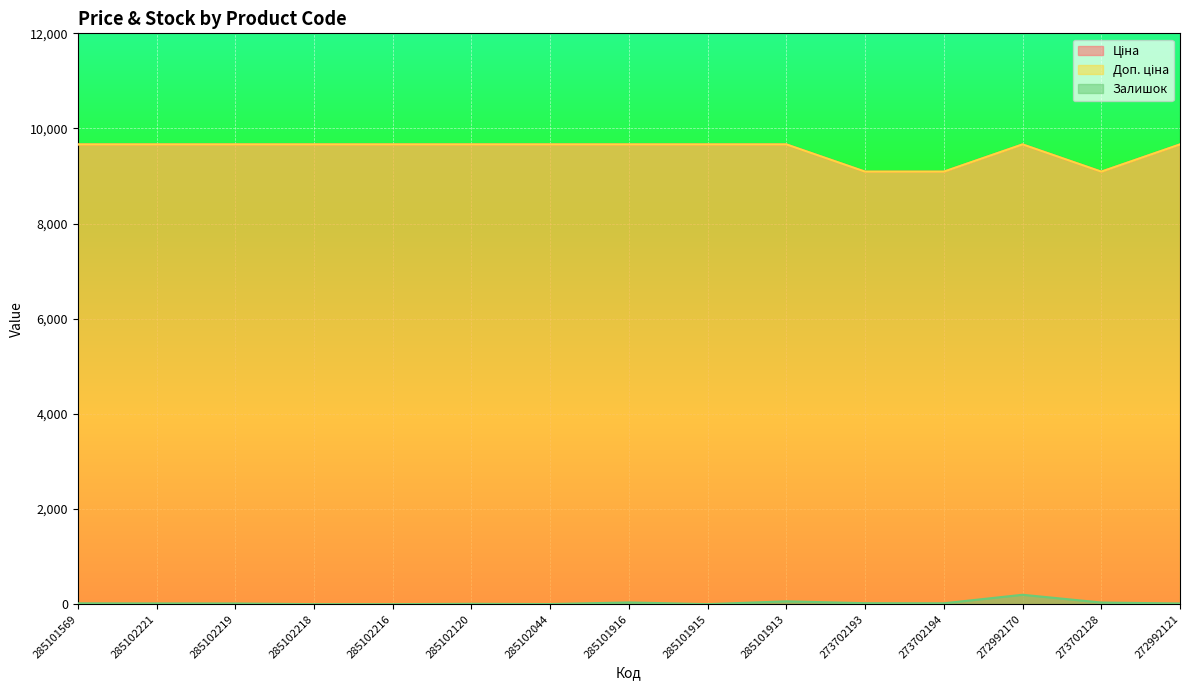

How many series are shown in this chart?

3